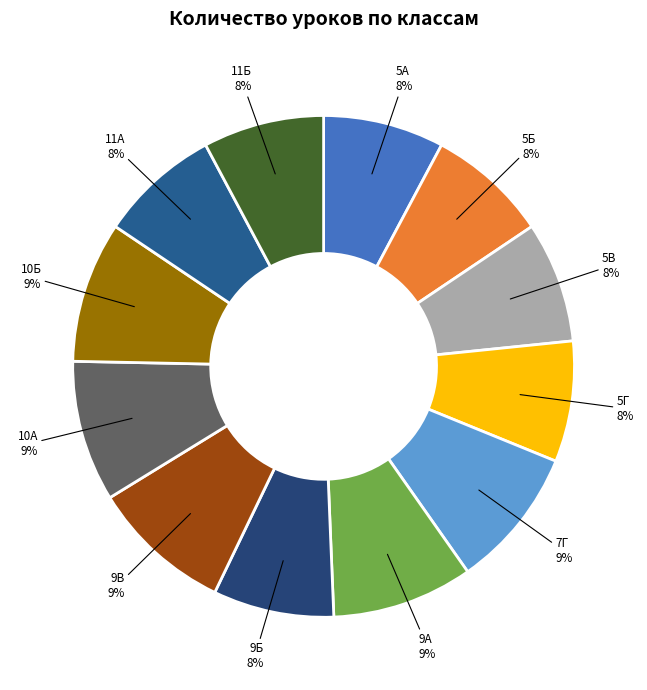

The 5А slice represents 8% of the pie. True or false?

True